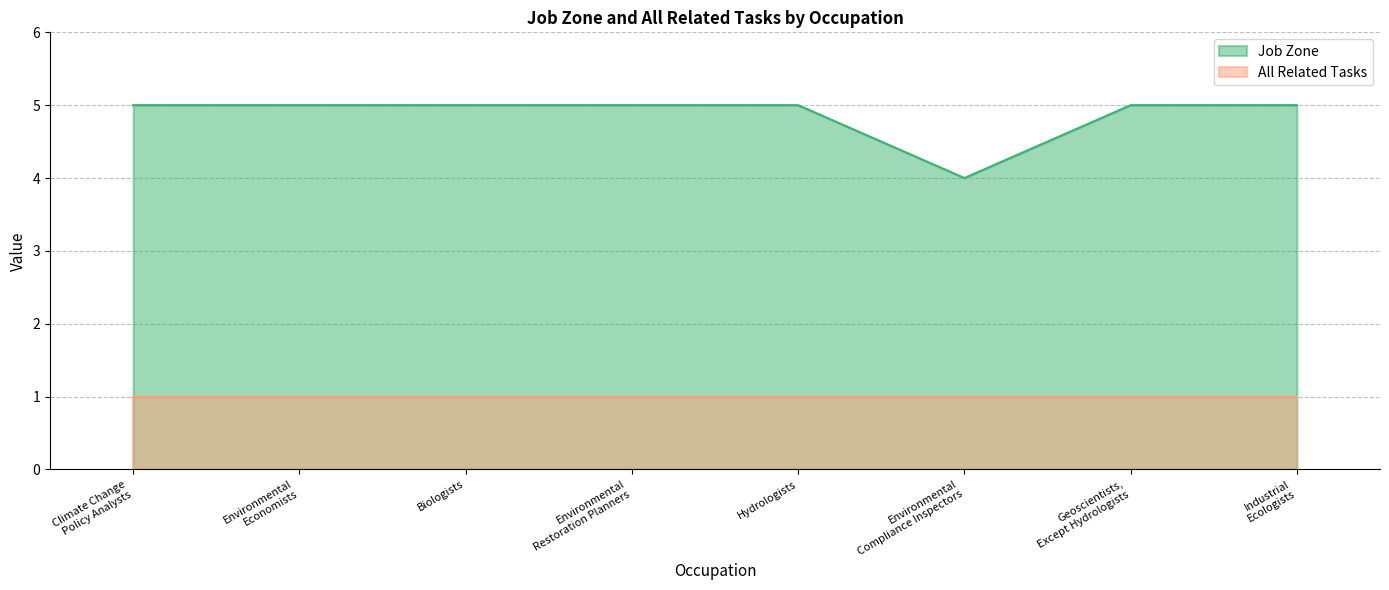

Between Environmental
Economists and Environmental
Restoration Planners, which is larger?

Environmental
Economists